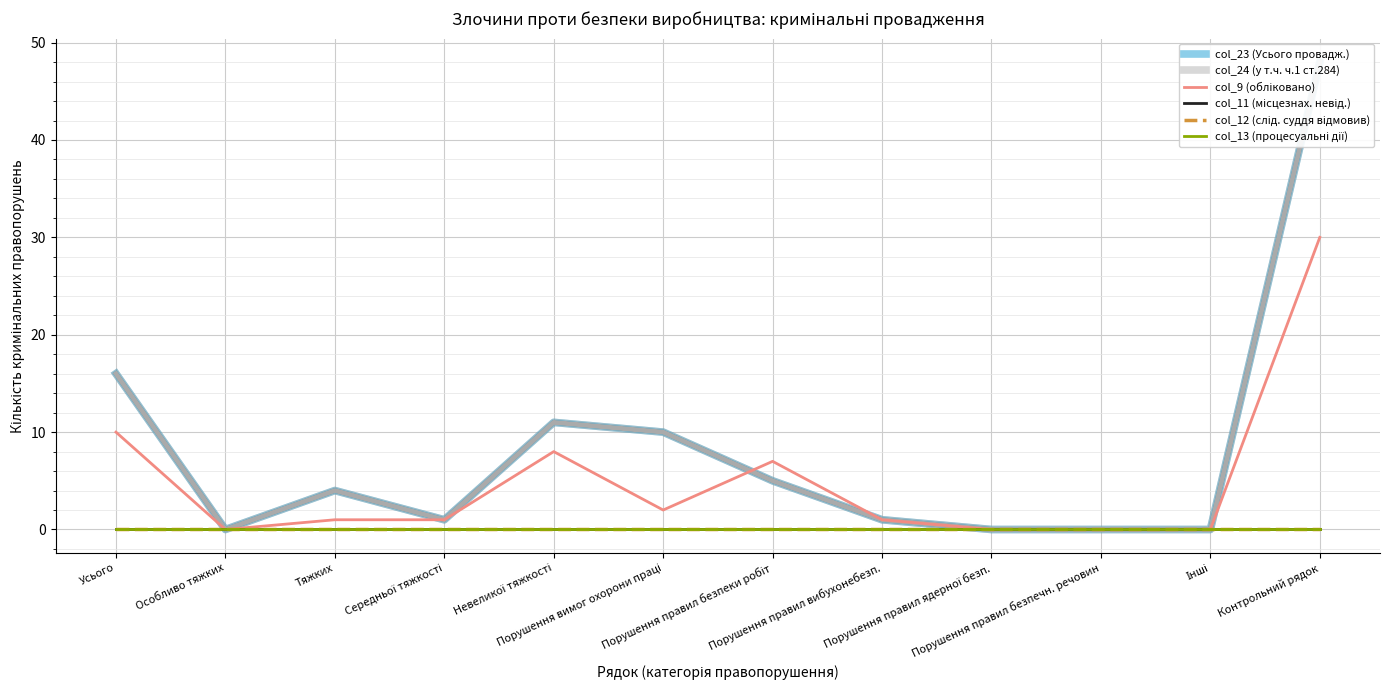

True or false: col_24 (у т.ч. ч.1 ст.284) has a value of 2 at Середньої тяжкості.

False